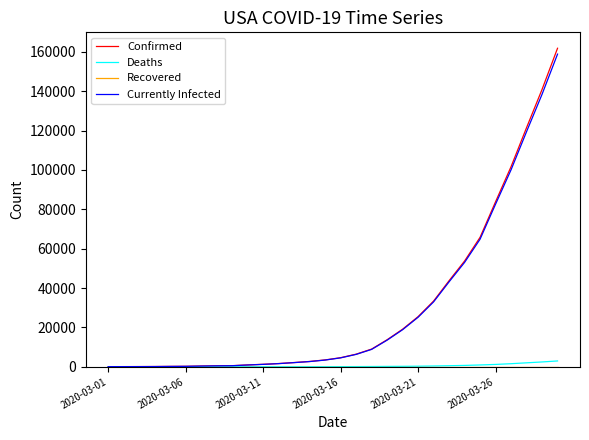

Does the chart display data point markers on the line(s)?

No